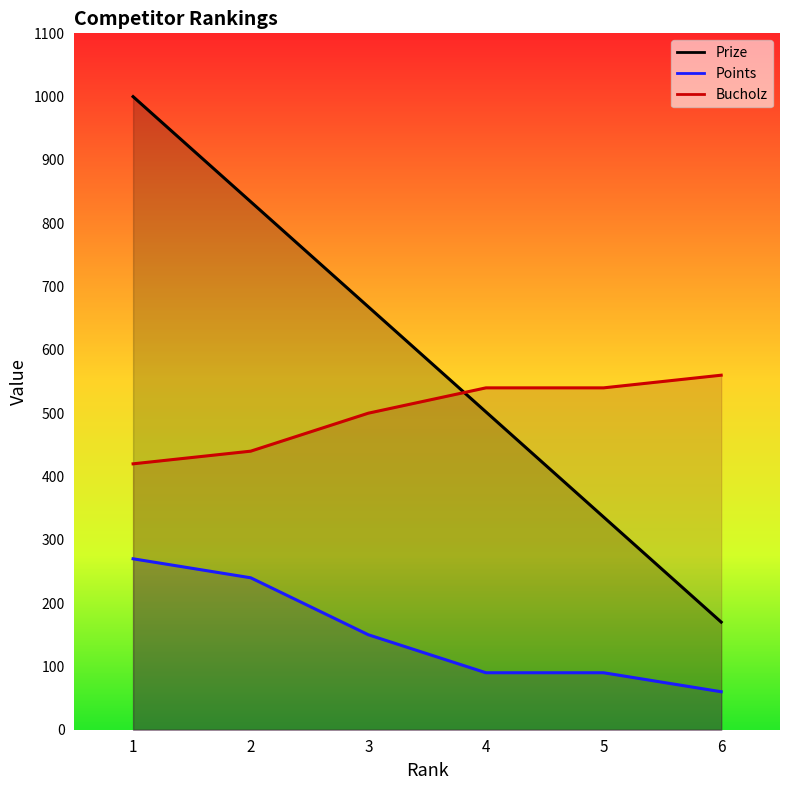

Reading left to right, what are all the values shown in this chart?

Prize: 1000	834	668	502	336	170
Points: 270	240	150	90	90	60
Bucholz: 420	440	500	540	540	560